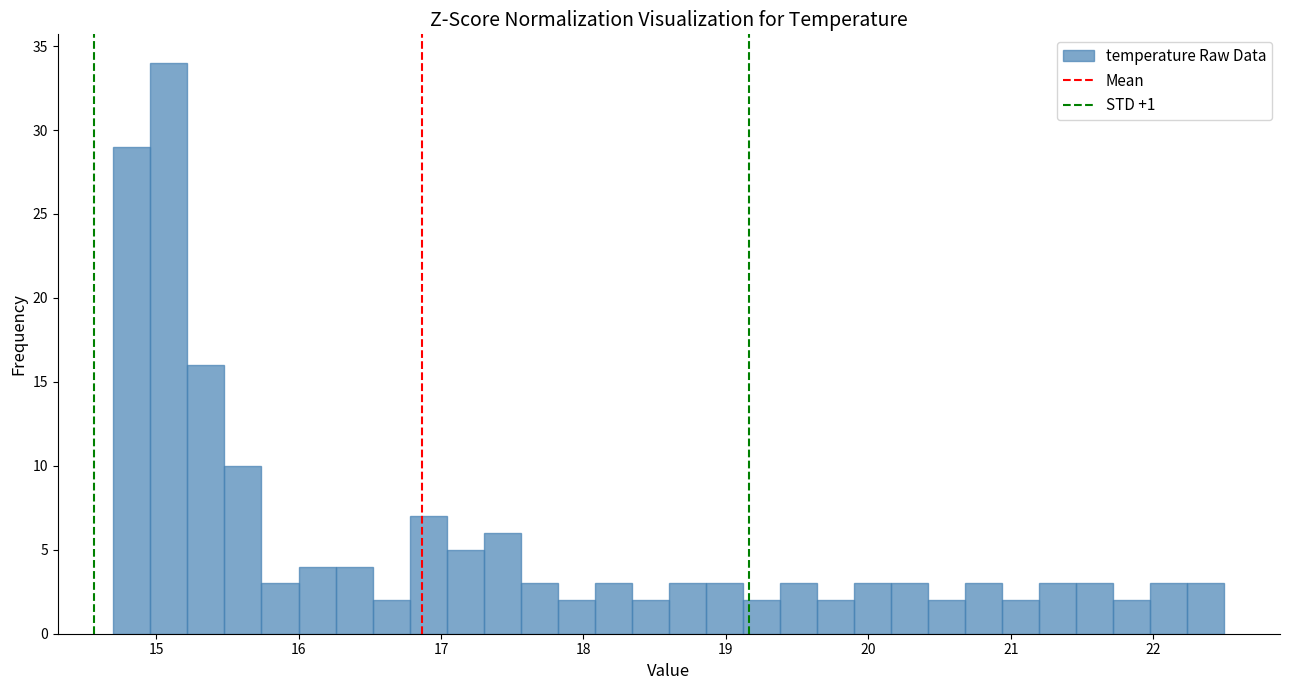

Read against the x-axis, roughly where is the centre of the tallest bar?

15.1